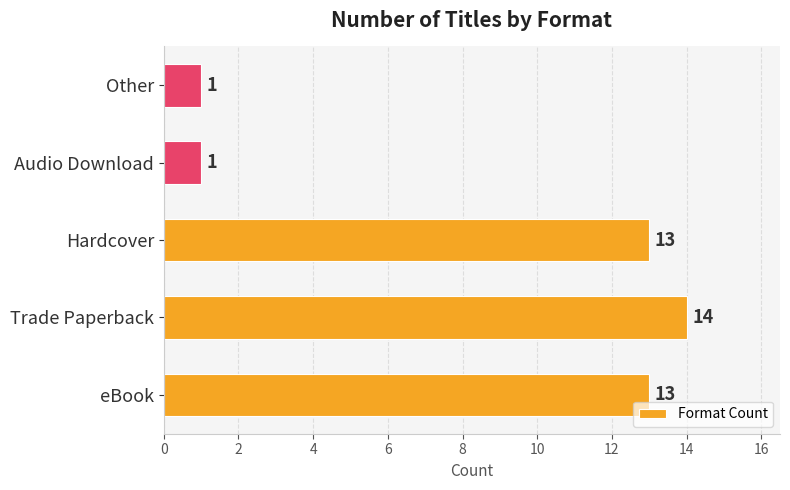

Reading top to bottom, transcribe all the data shown in this chart.

Other=1	Audio Download=1	Hardcover=13	Trade Paperback=14	eBook=13